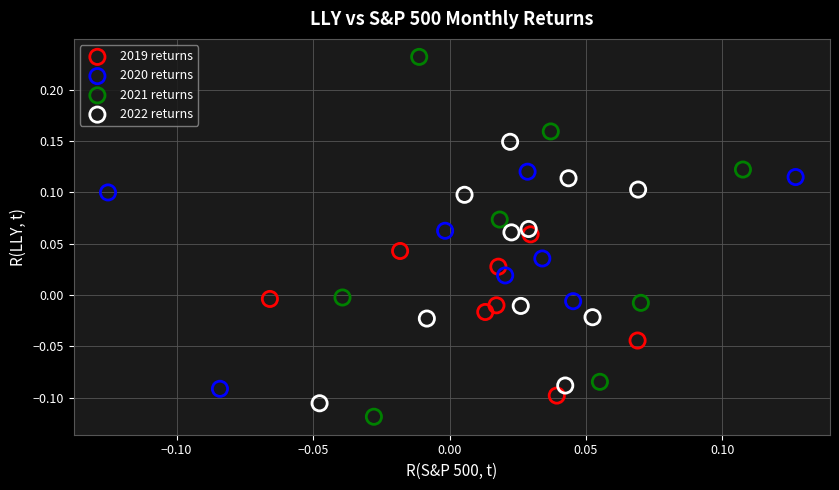

Which series contains the lowest Y value?

2021 returns